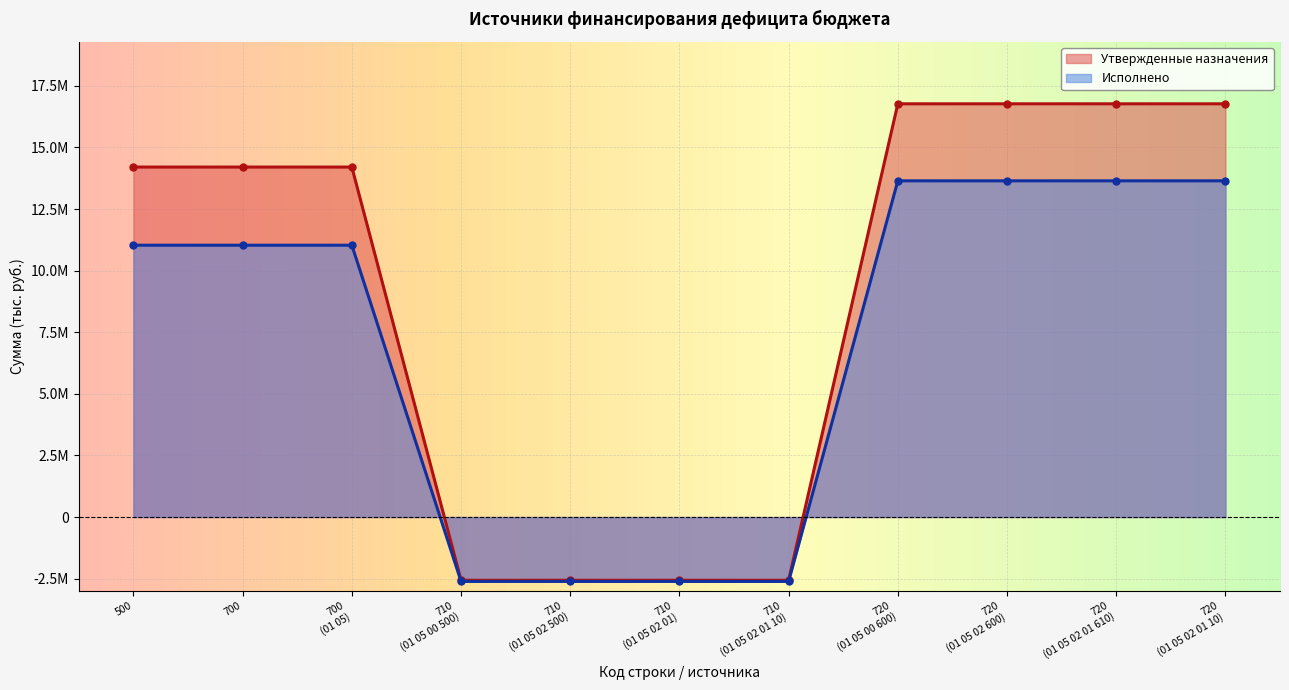

What is the value of the Исполнено point at the 3rd from the left?

11031490.4